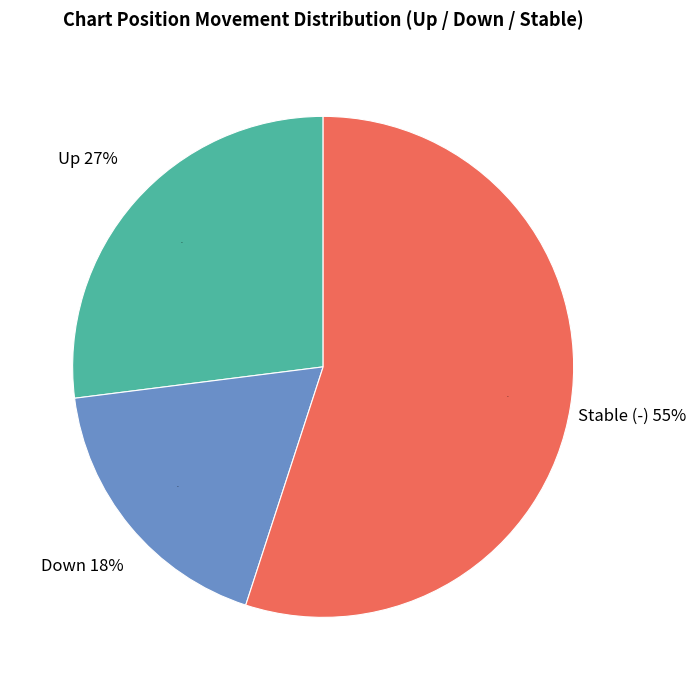

Rank the categories by value from highest to lowest.

-, up, down